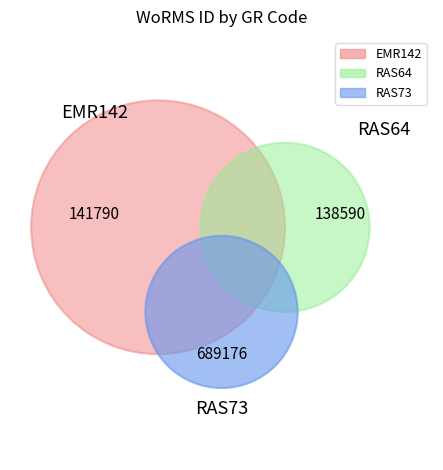

Which slice represents more than half of the pie?

RAS73